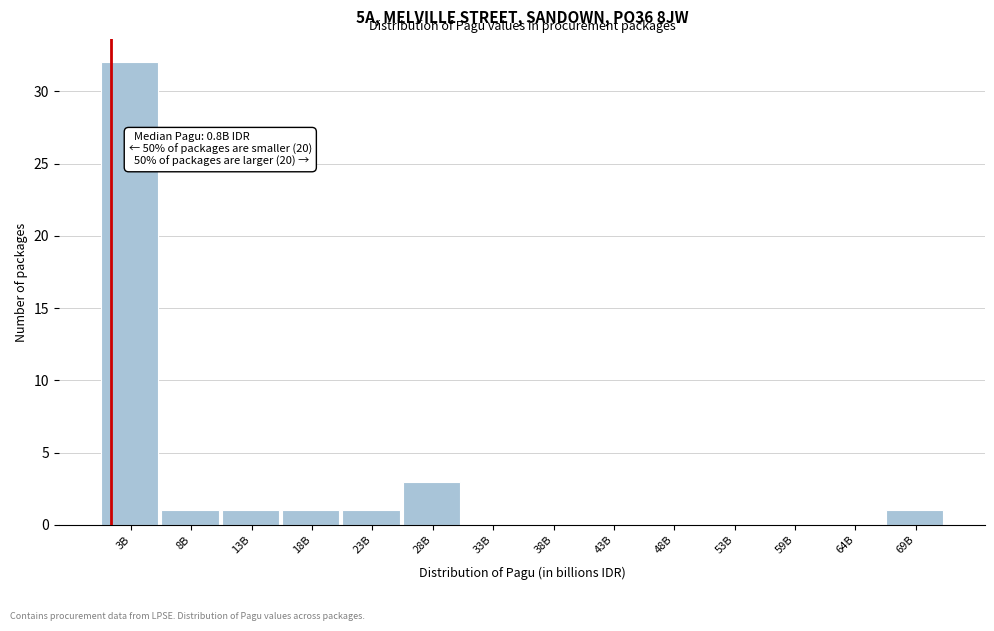

Reading left to right, extract all data points from this chart.

3B=32	8B=1	13B=1	18B=1	23B=1	28B=3	33B=0	38B=0	43B=0	48B=0	53B=0	59B=0	64B=0	69B=1